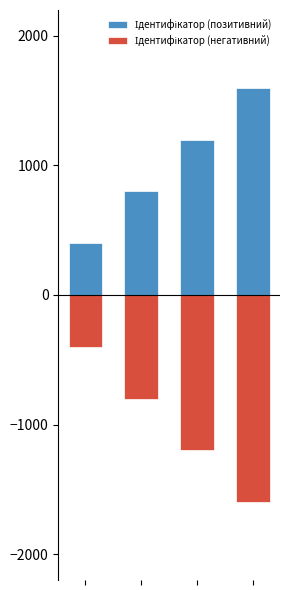

Reading left to right, what are all the values shown in this chart?

Ідентифікатор (позитивний): 0=400	1=800	2=1200	3=1600
Ідентифікатор (негативний): 0=-400	1=-800	2=-1200	3=-1600